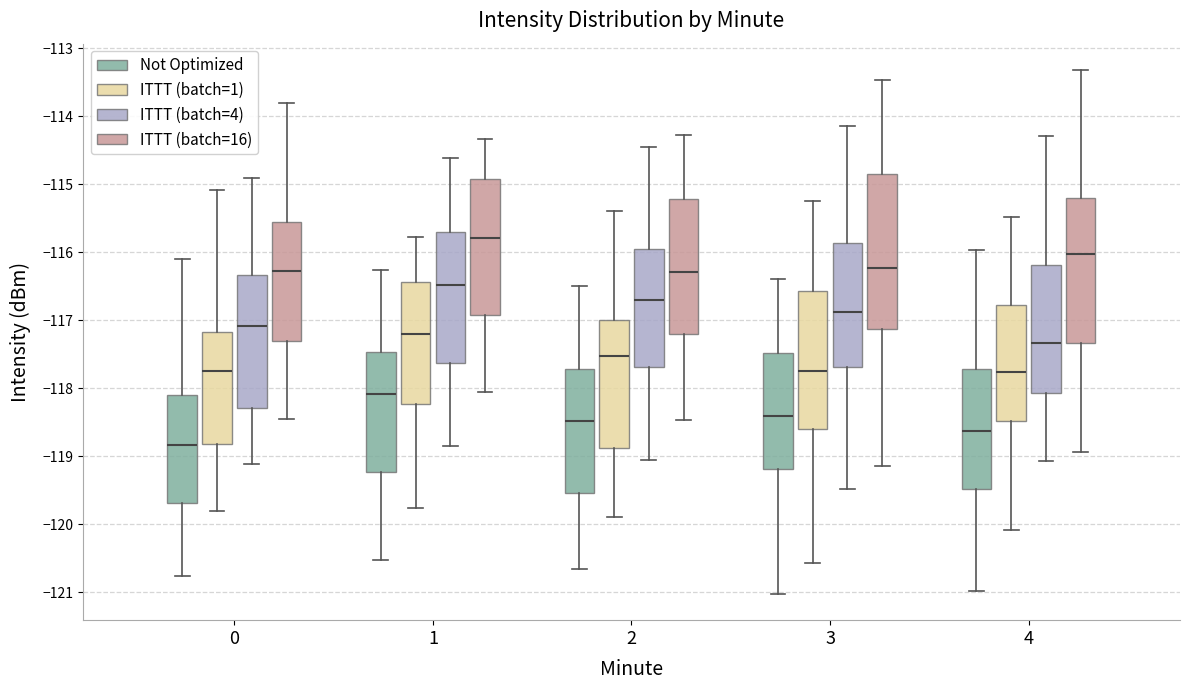

Which box has the highest median line?

1 (ITTT (batch=16))